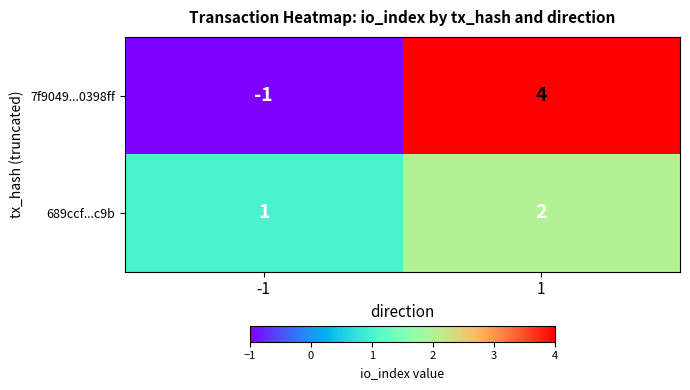

The value of 689ccf...c9b at 1 is 2. True or false?

True